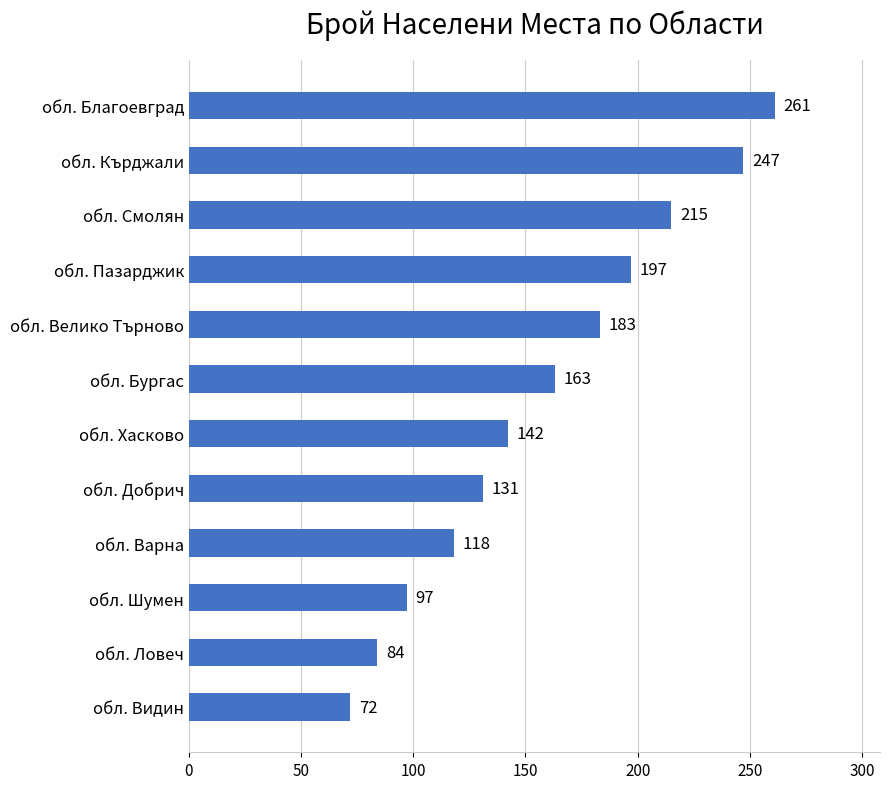

What is the average value?

159